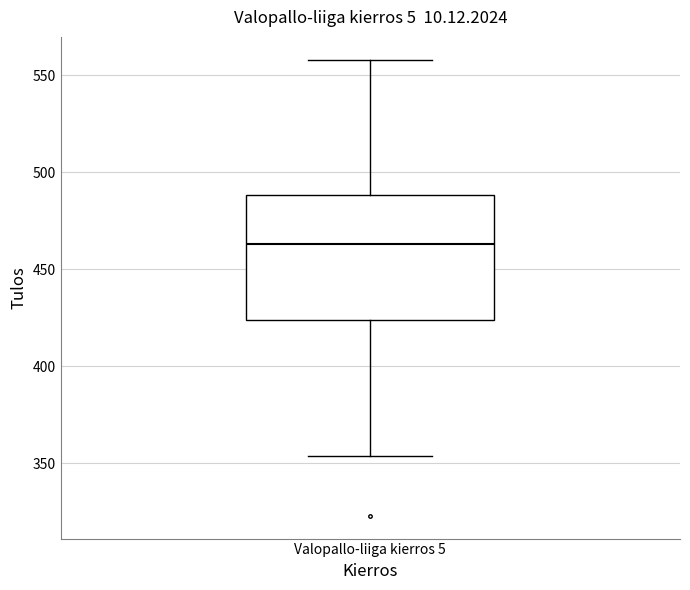

Read this box plot against the y-axis: the position of the median line, the range covered by the box, and the ends of both whiskers. The values are not printed on the chart, so give them approximately, as read against the axis.

median 465, box 425 to 490, whiskers 355 to 560